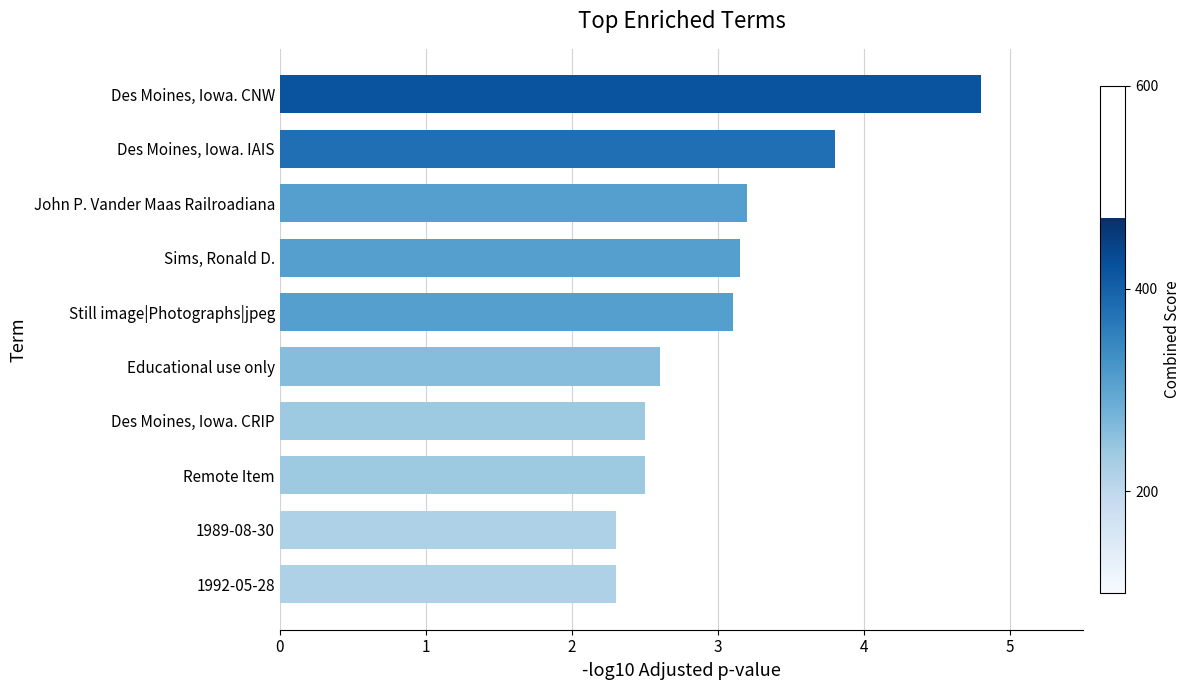

What is the ratio of the value at Still image|Photographs|jpeg to the value at Des Moines, Iowa. CRIP?

1.2